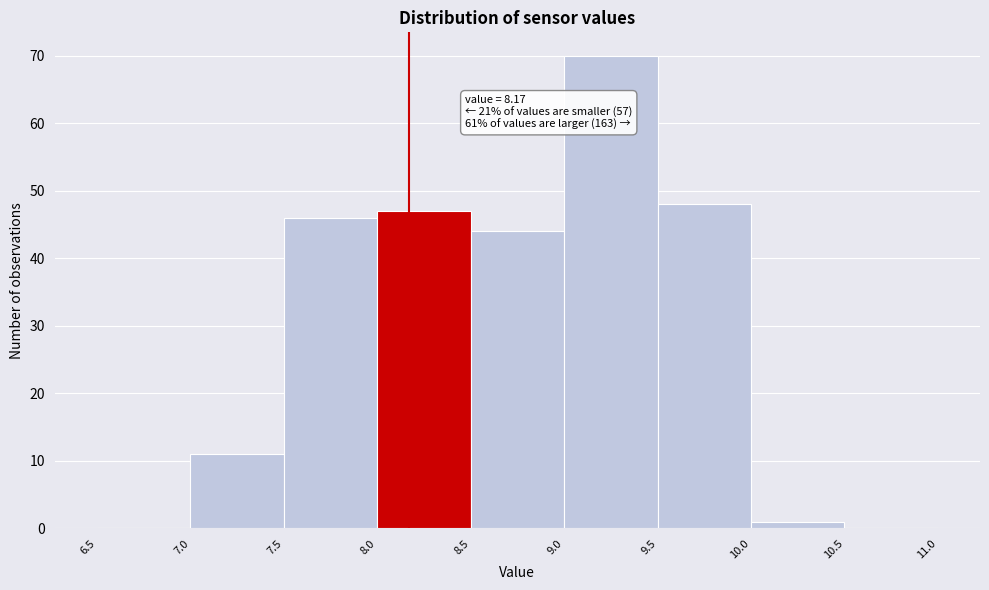

Over which range of the x-axis is the bar tallest?

9.0 to 9.5